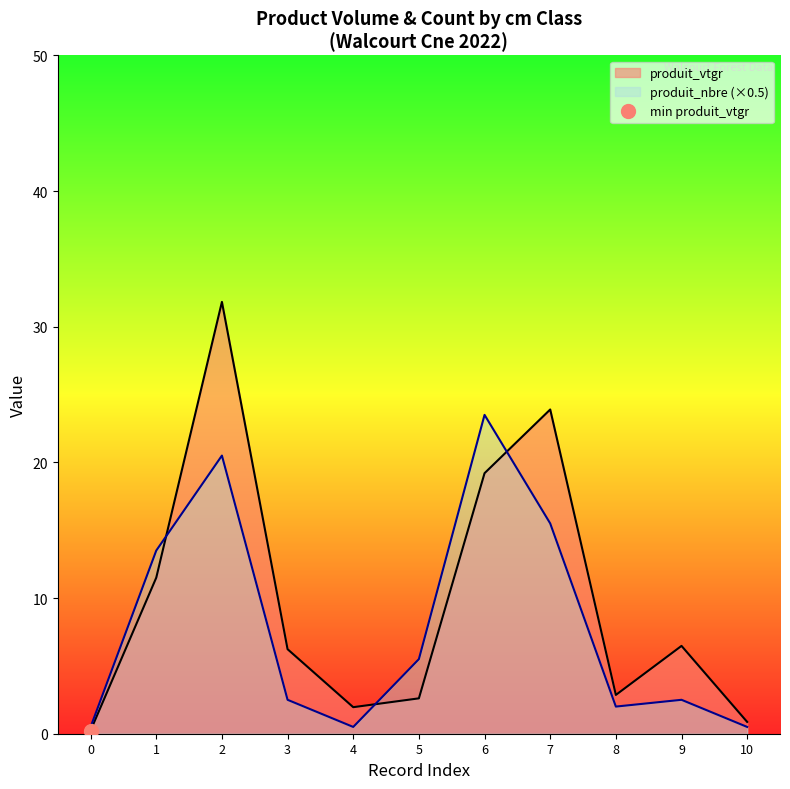

At which label is produit_vtgr closest to 16?

6